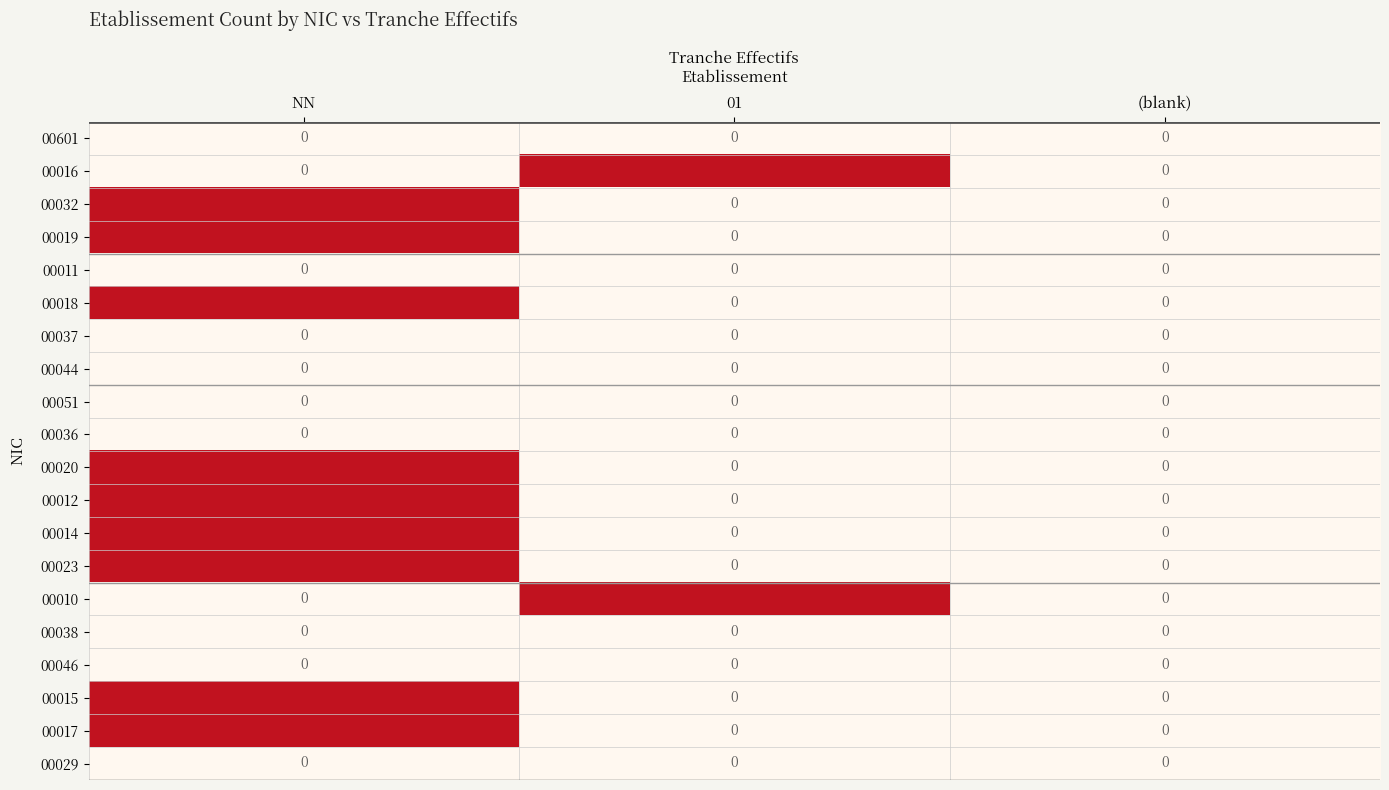

What is the total value across all series at 01?

2